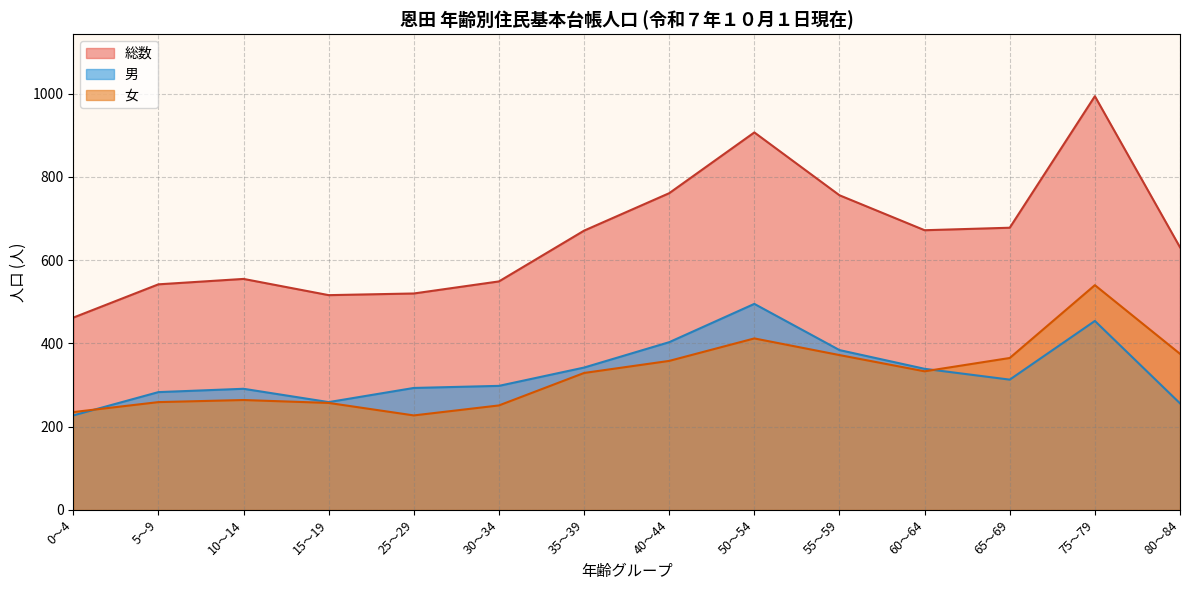

At which label does 女 reach its peak?

75～79